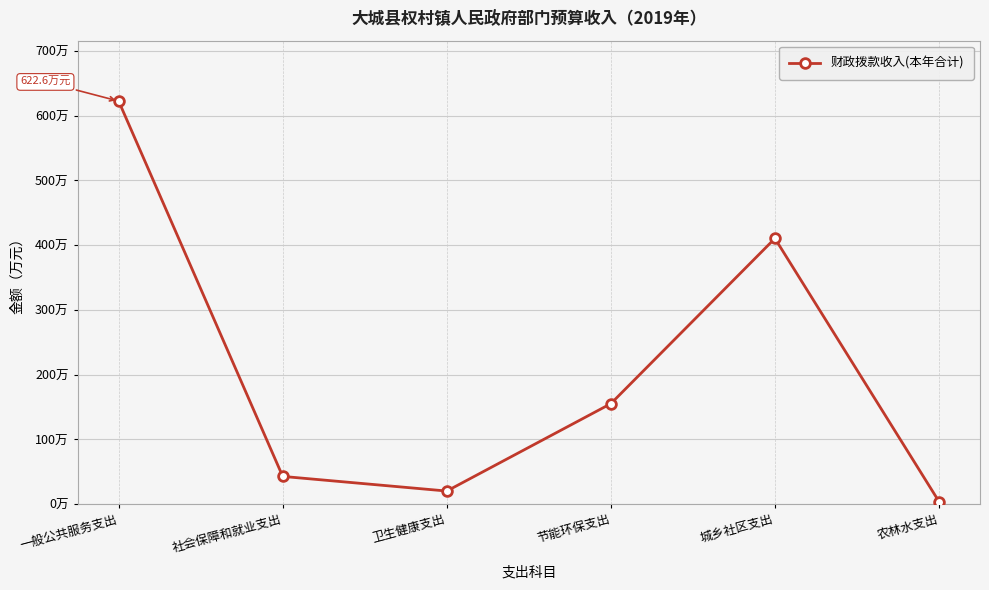

Is this an area chart (filled region under the line)?

No